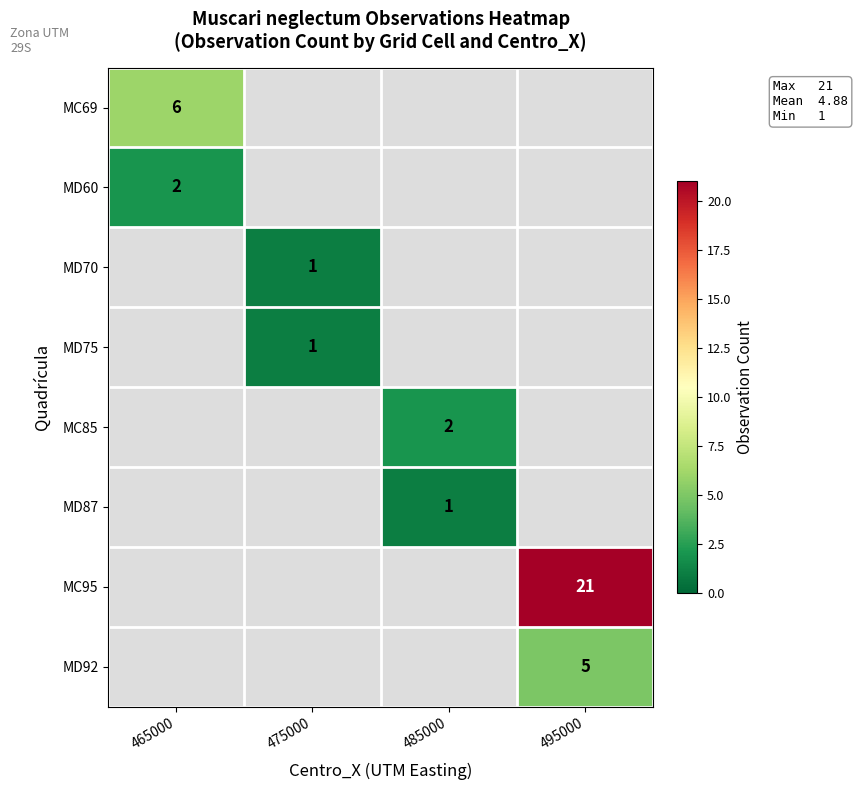

True or false: MD75 has a value of 1.5 at 475000.

False